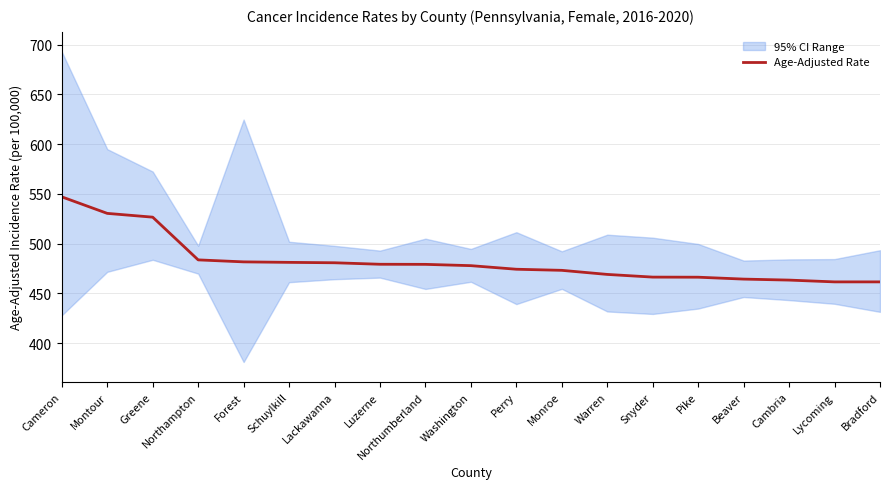

Which label corresponds to the largest value in the chart?

Cameron